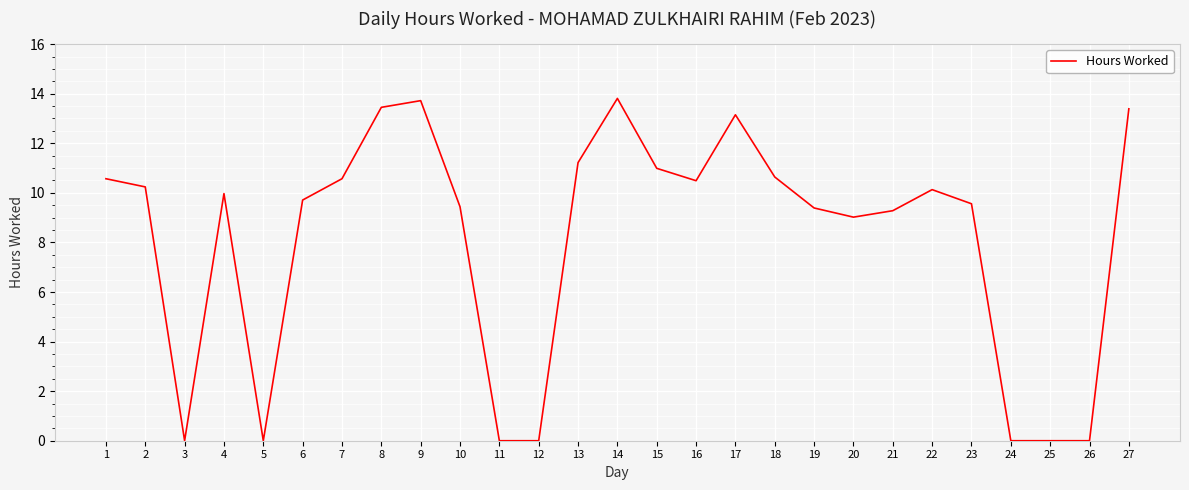

Is this an area chart (filled region under the line)?

No